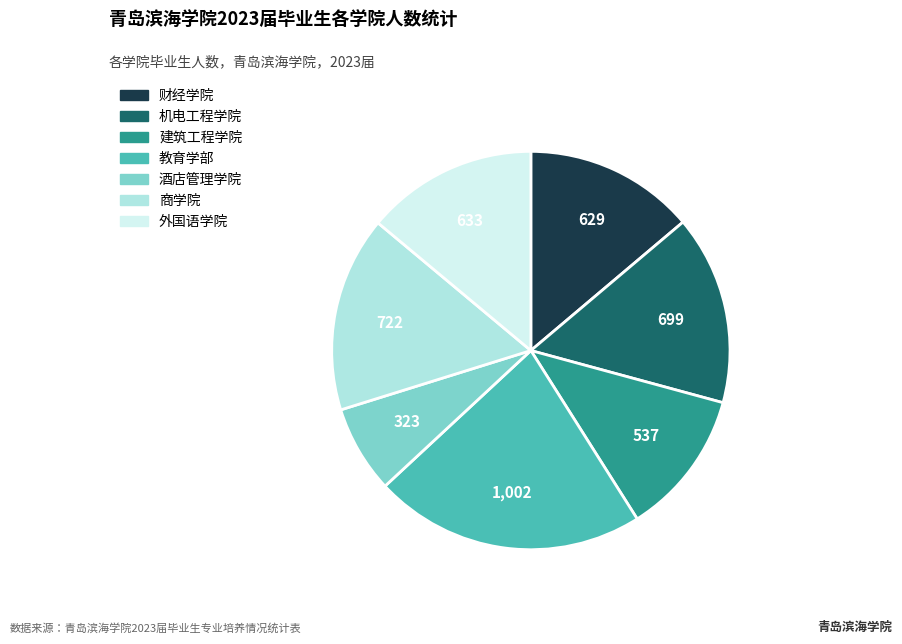

Which has a higher value, 商学院 or 机电工程学院?

商学院